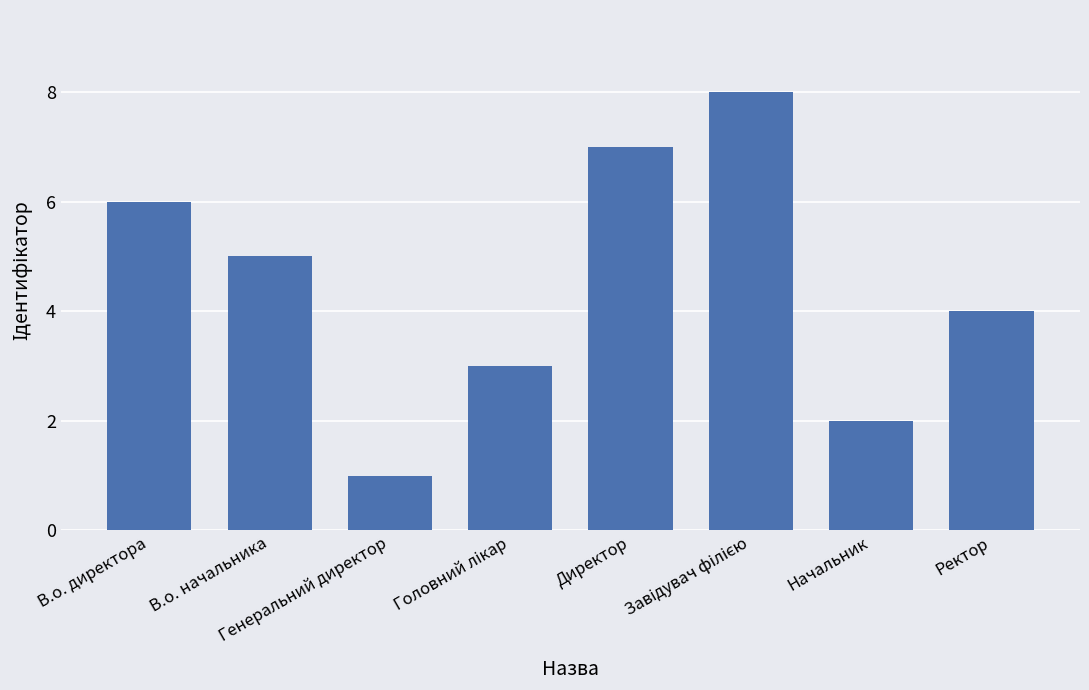

Reading left to right, list all the values displayed in this chart.

6	5	1	3	7	8	2	4